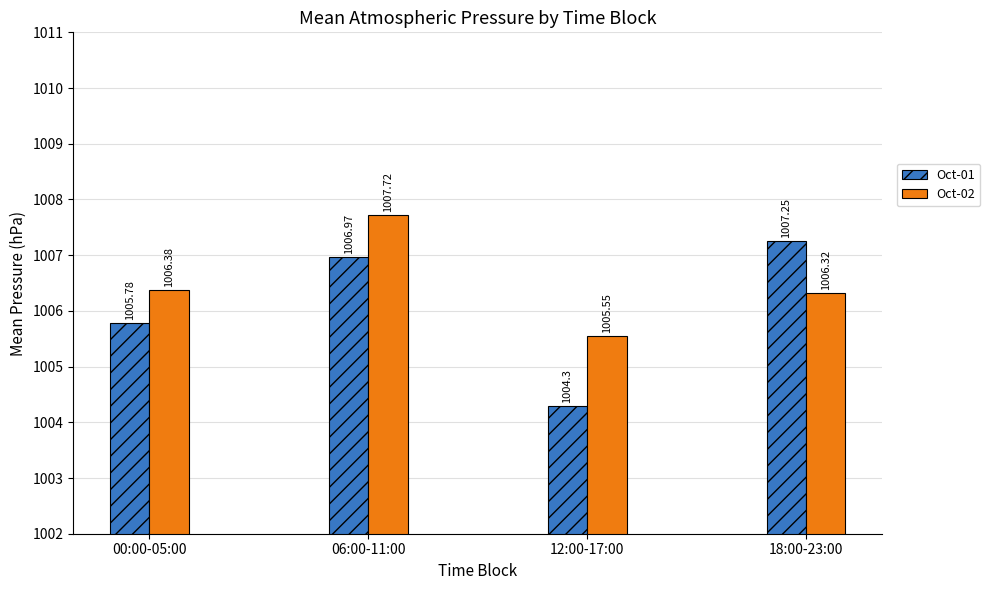

What is the label of the 4th bar from the left?

18:00-23:00